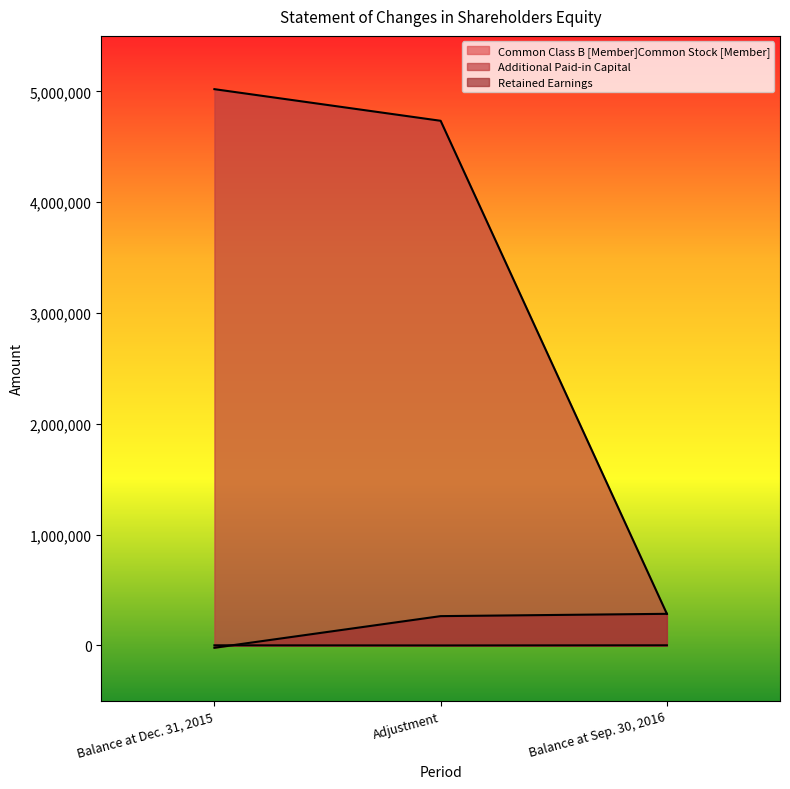

What is the average value of the Retained Earnings series?

176392